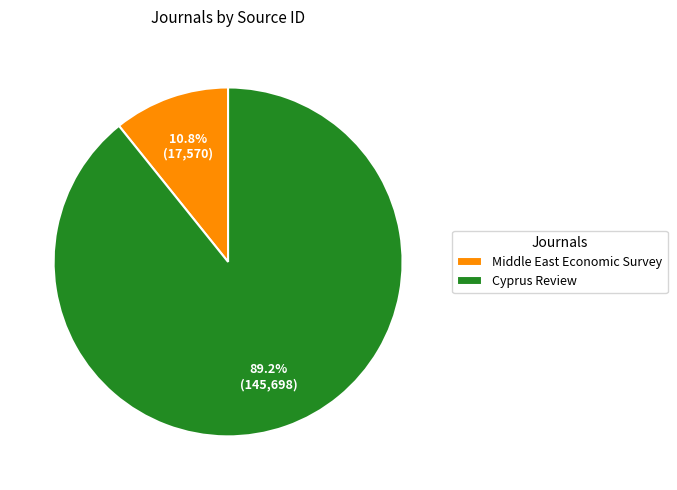

Between Middle East Economic Survey and Cyprus Review, which is larger?

Cyprus Review